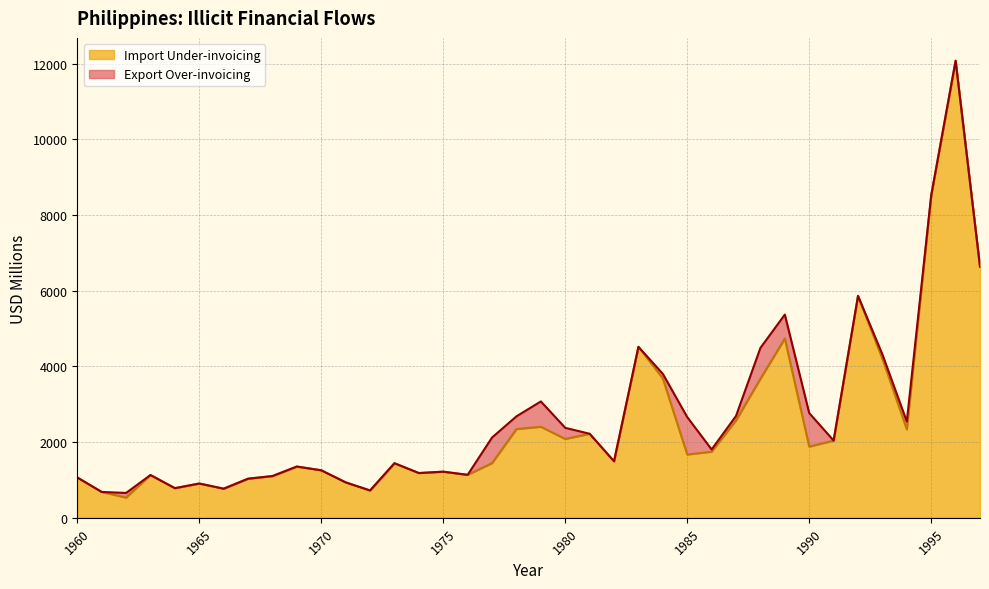

How many points are lower than both their immediate neighbors (excluding endpoints)?

11